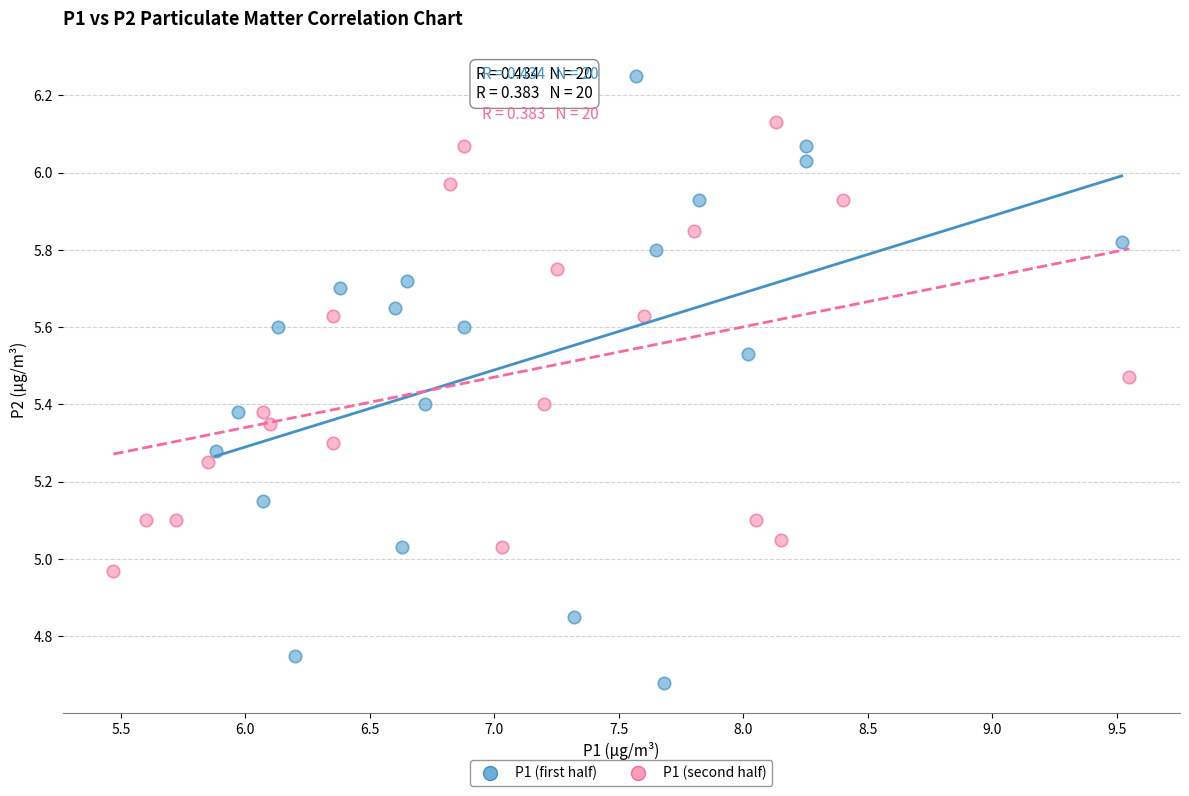

What are all the series names shown in the legend?

P1 (first half), P1 (second half)